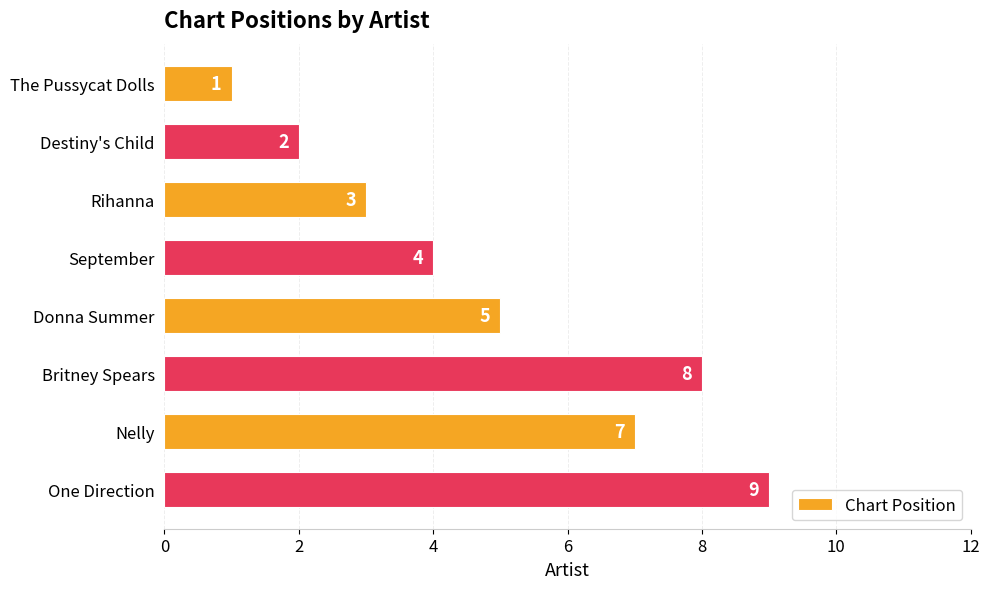

The value at The Pussycat Dolls is 2. True or false?

False